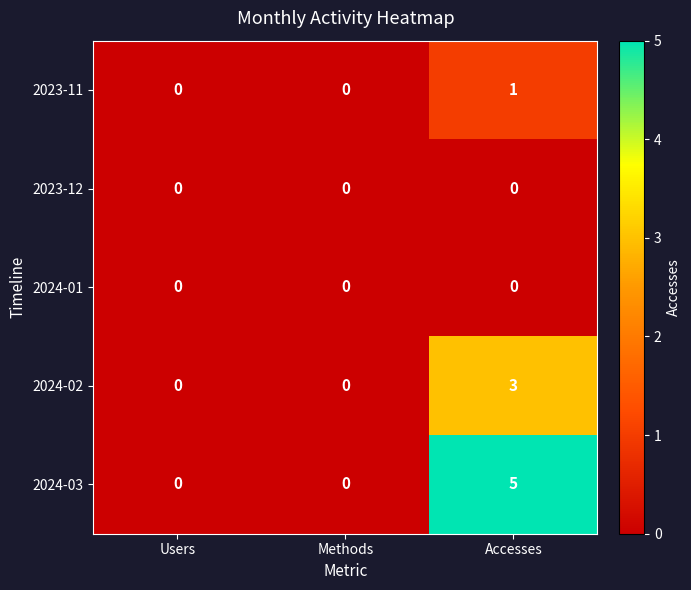

At which category is the sum across all series the highest?

Accesses